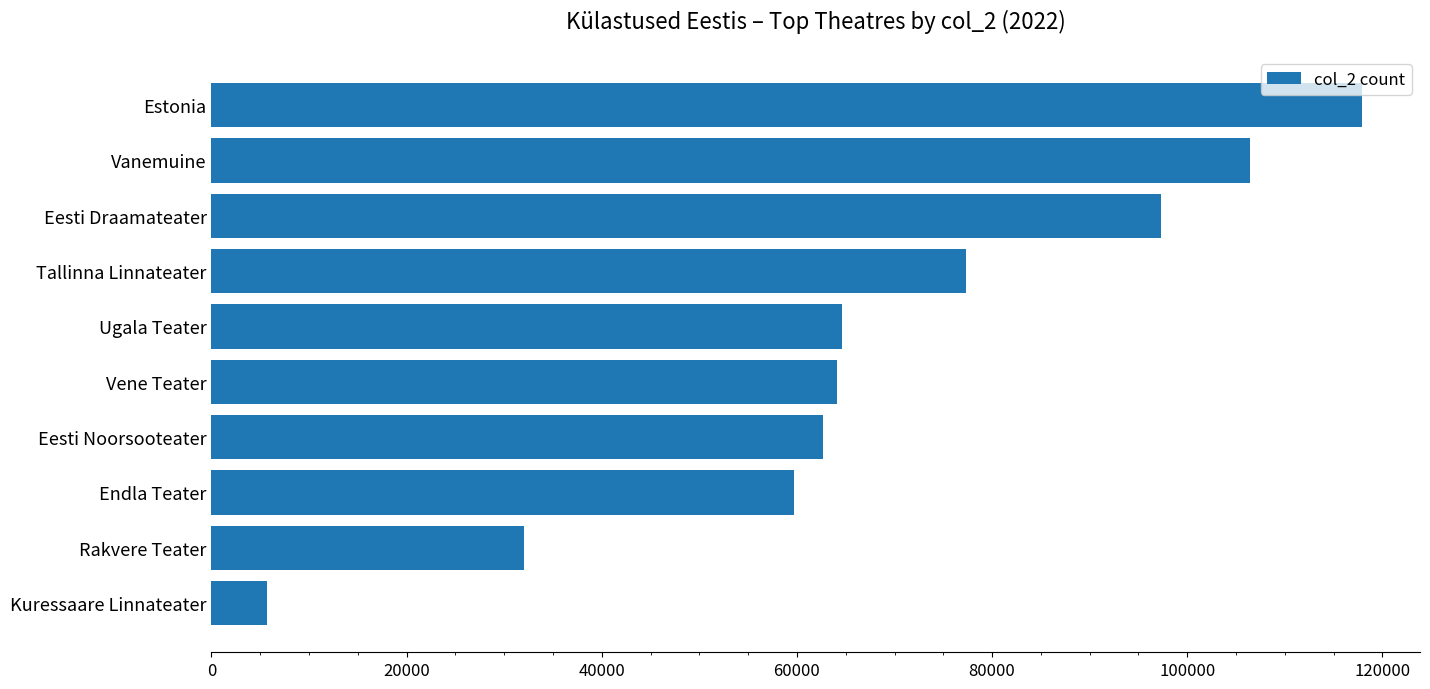

At which category does the chart reach its peak across all series?

Estonia